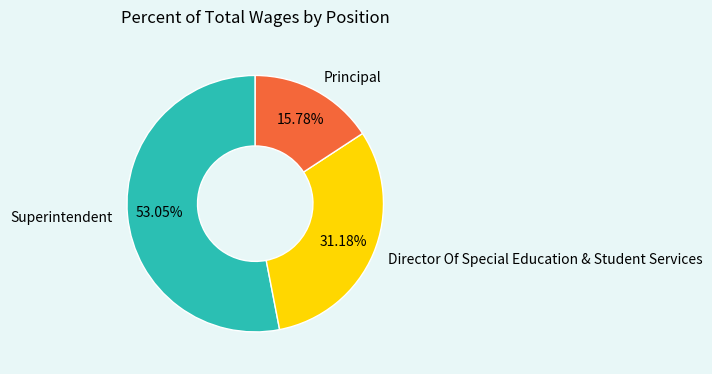

What is the majority slice?

Superintendent